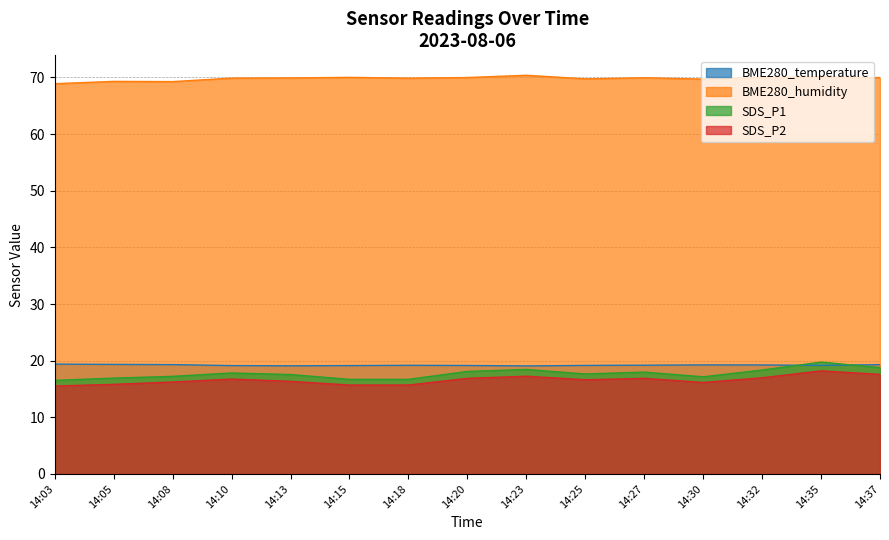

Between 14:13 and 14:30, which series saw the biggest shift?

SDS_P1